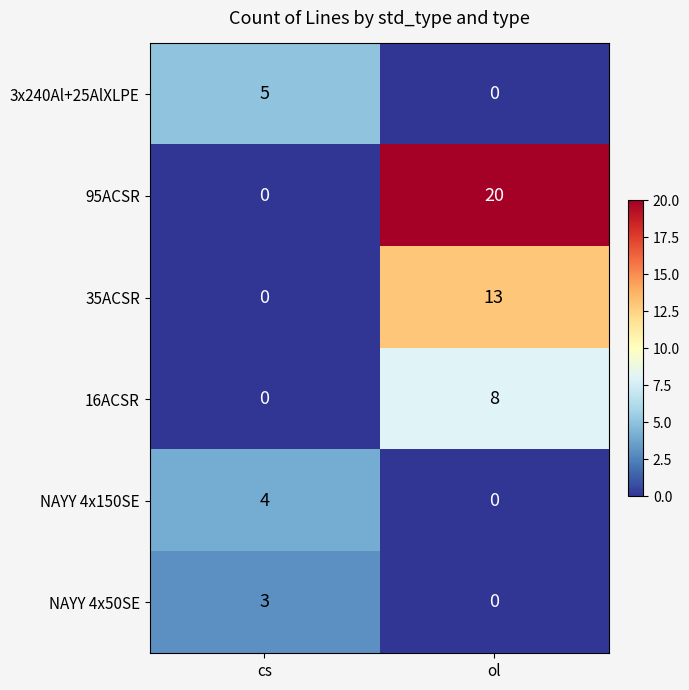

Reading left to right, list all the values displayed in this chart.

3x240Al+25AlXLPE: cs=5	ol=0
95ACSR: cs=0	ol=20
35ACSR: cs=0	ol=13
16ACSR: cs=0	ol=8
NAYY 4x150SE: cs=4	ol=0
NAYY 4x50SE: cs=3	ol=0